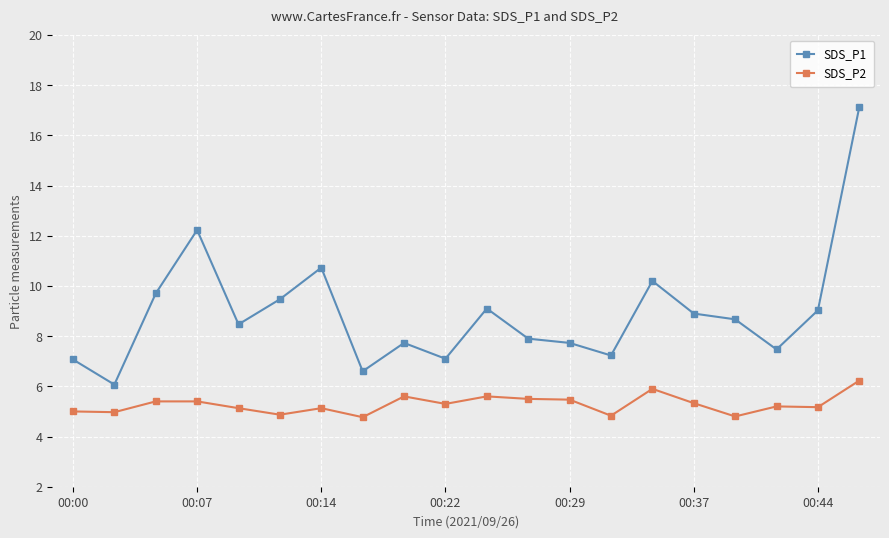

Does the chart display data point markers on the line(s)?

Yes